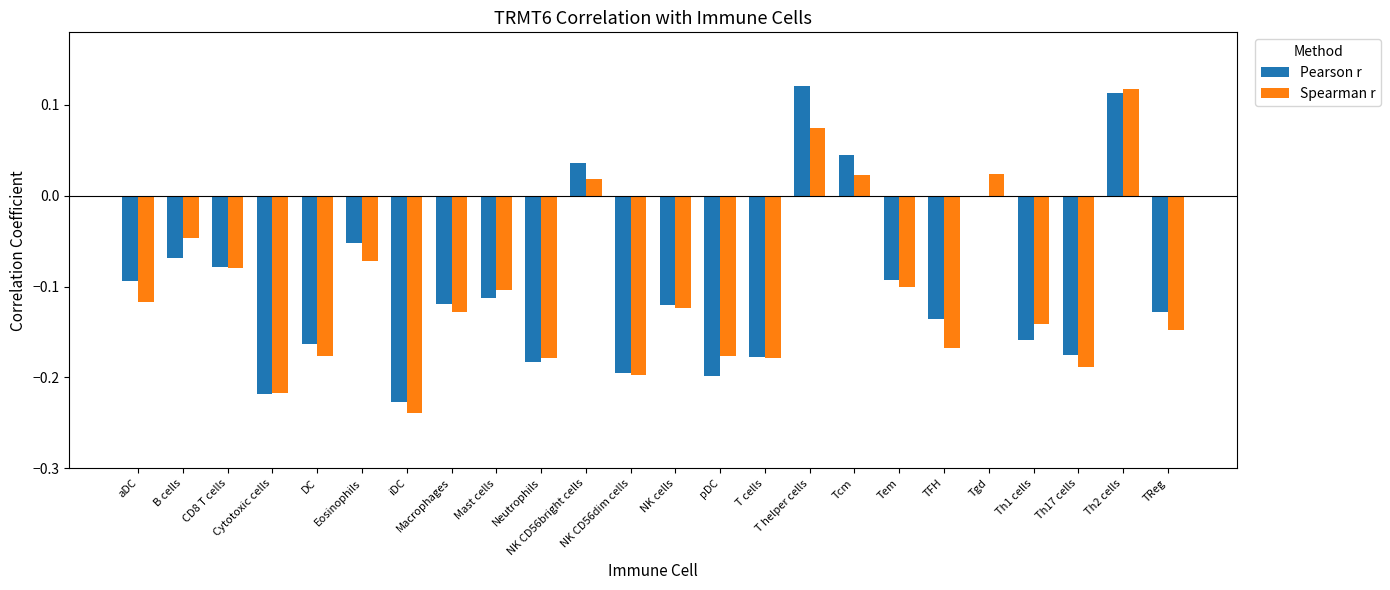

How many series are shown in this chart?

2